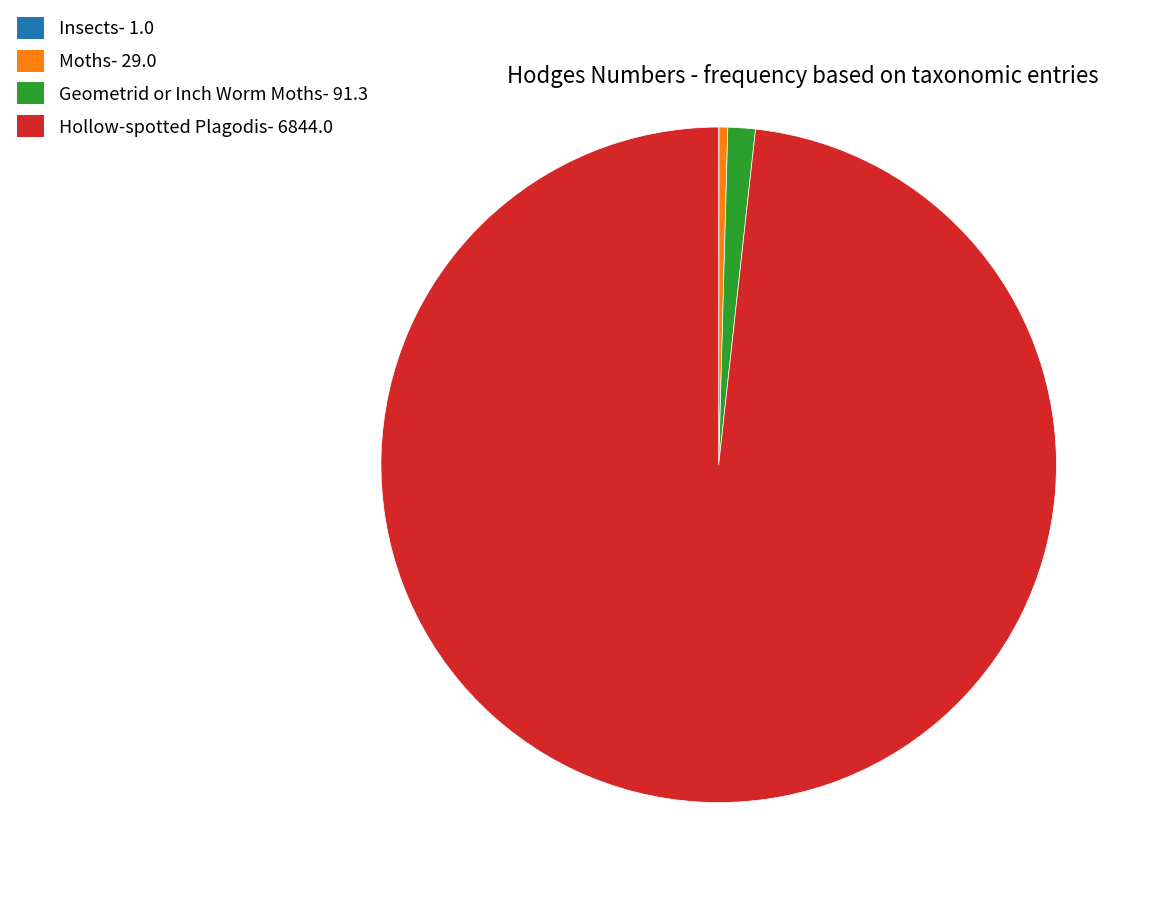

Is Moths- 29.0 the majority of the pie?

No